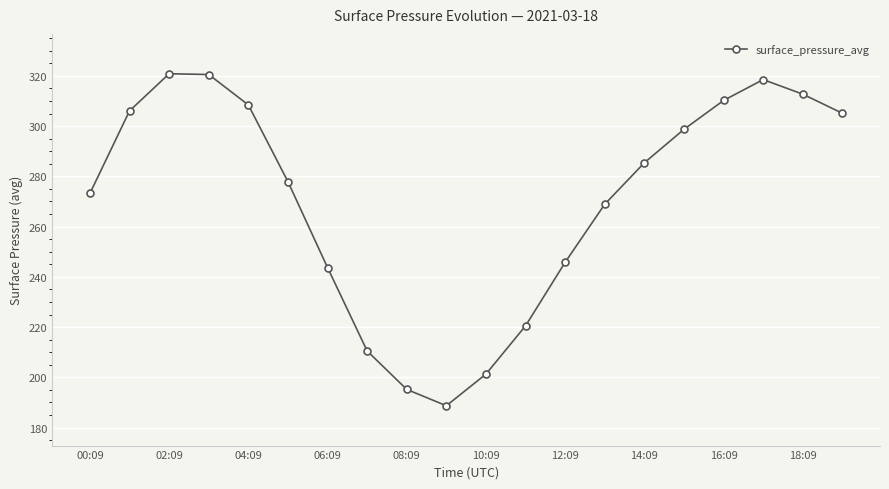

What is the difference between the second highest and second lowest values?

125.3